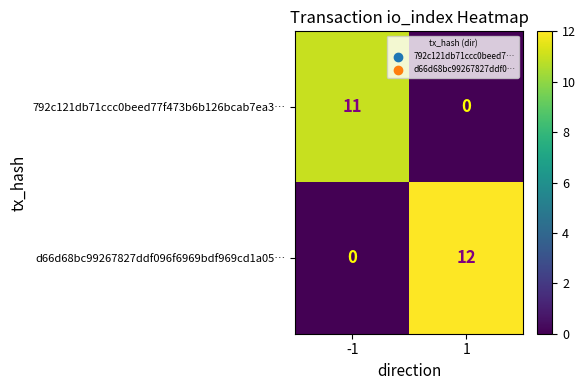

The value of 792c121db71ccc0beed77f473b6b126bcab7ea3… at 1 is 3. True or false?

False